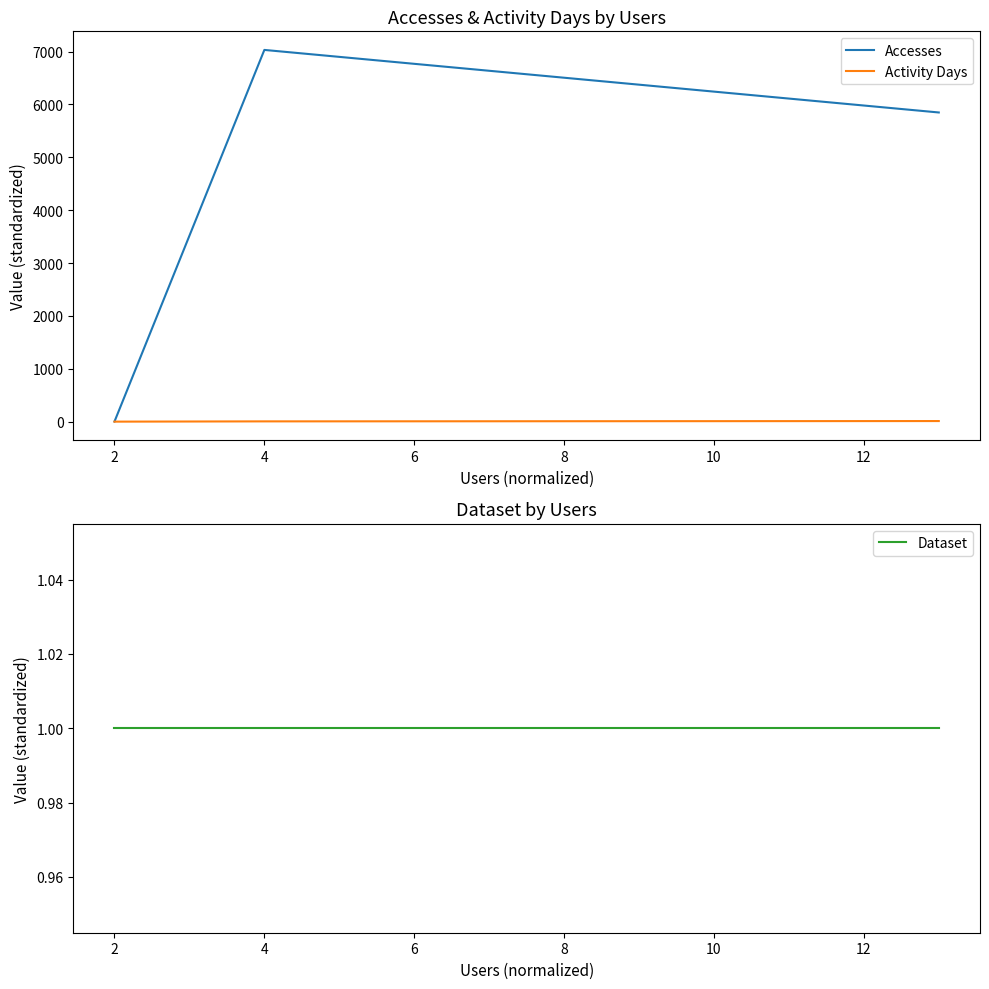

What is the difference between the maximum and second lowest values in the Accesses series?

1183